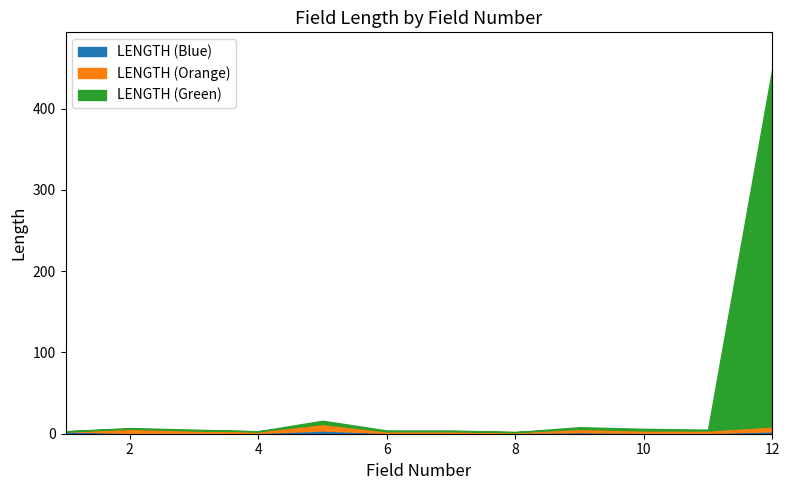

What is the value of the 11th point from the left?

5